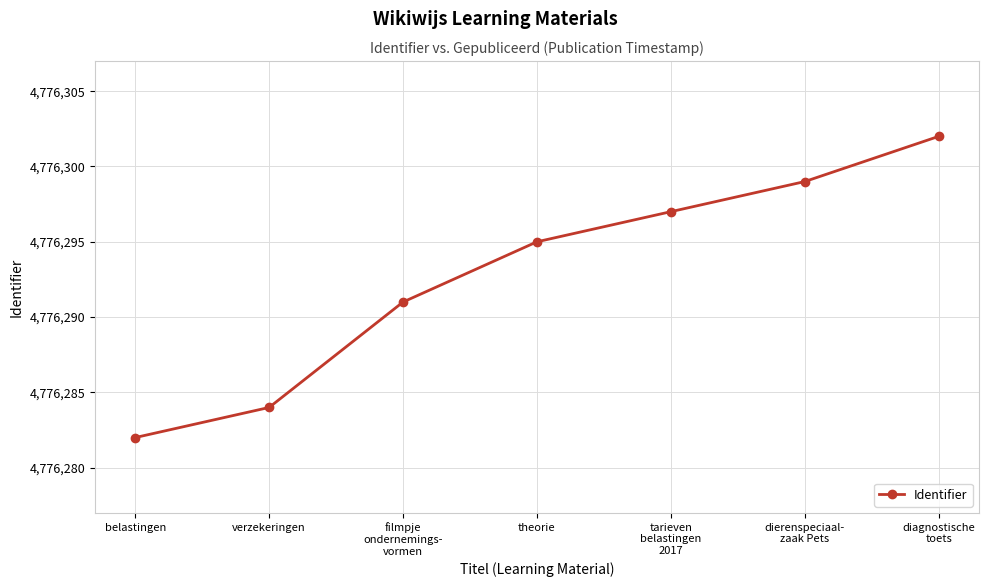

What is the sum of all values?

33434050